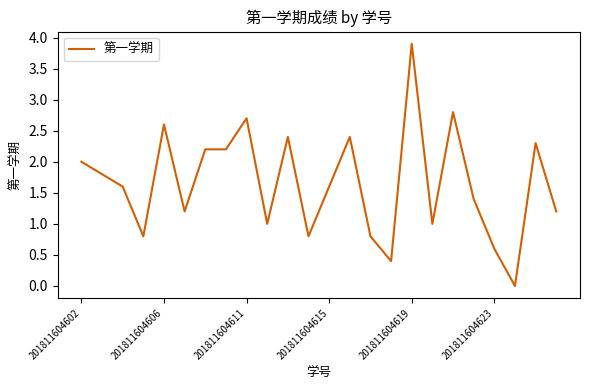

What is the difference between the maximum and minimum values?

3.9